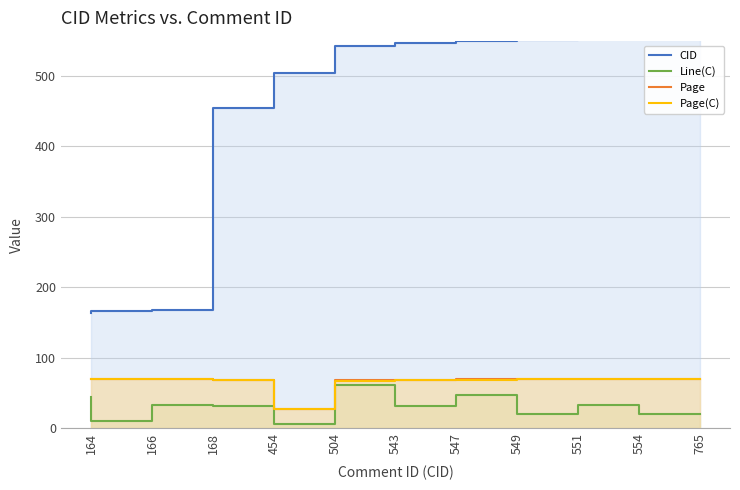

How many interior local valleys does the Page(C) series have?

1